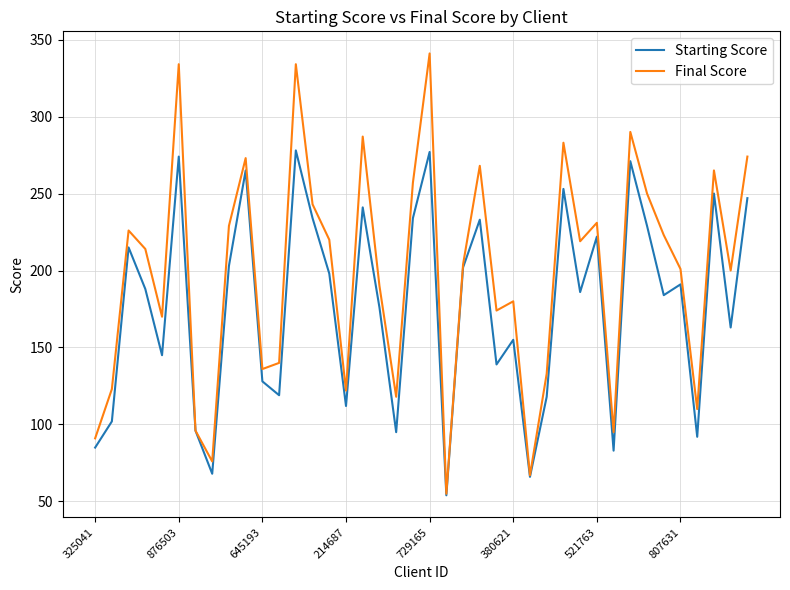

Rank the series by their average value, from highest to lowest.

Final Score, Starting Score